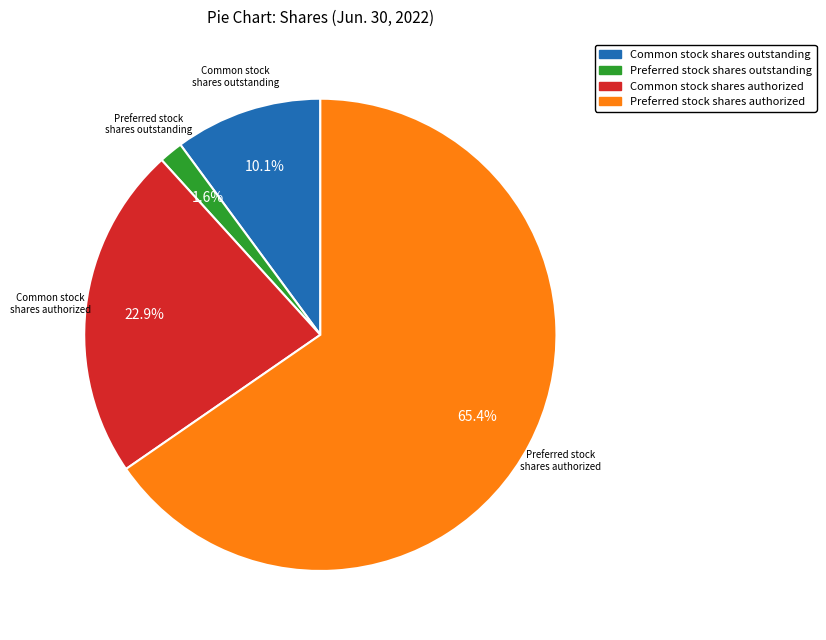

Count the number of slices in the pie.

4